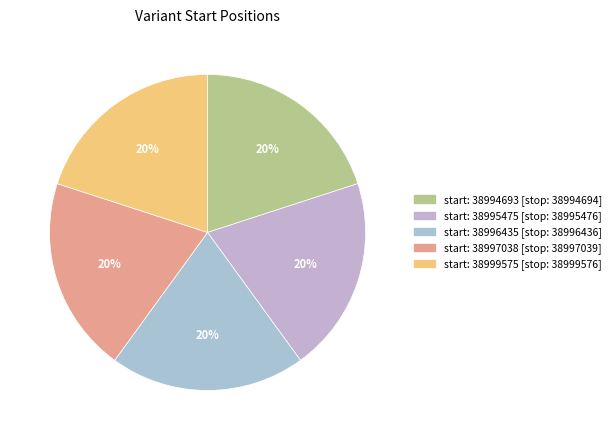

Count the number of slices in the pie.

5